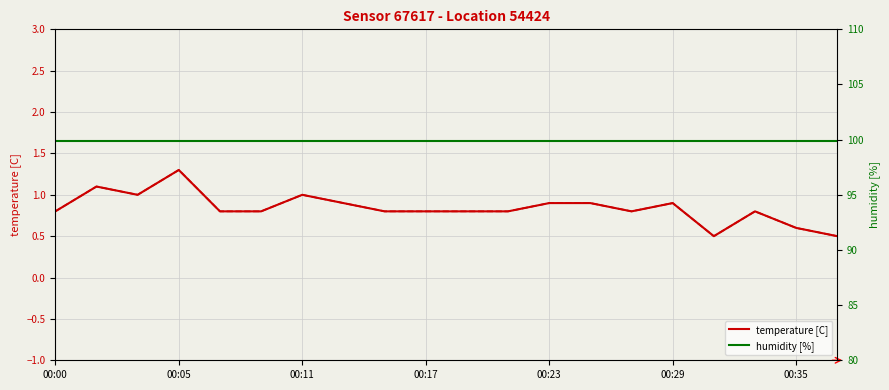

Which has a higher value, 7 or 18?

7